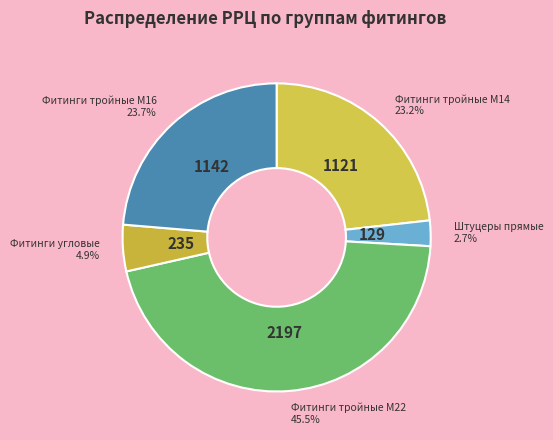

Is there any slice that represents more than half of the pie?

No